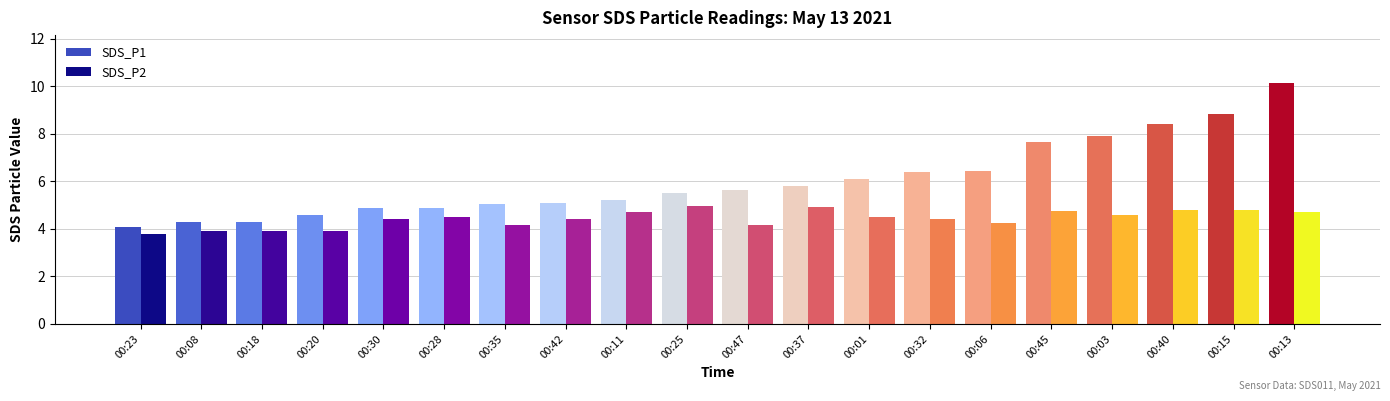

What is the sum of all SDS_P2 values?

88.6